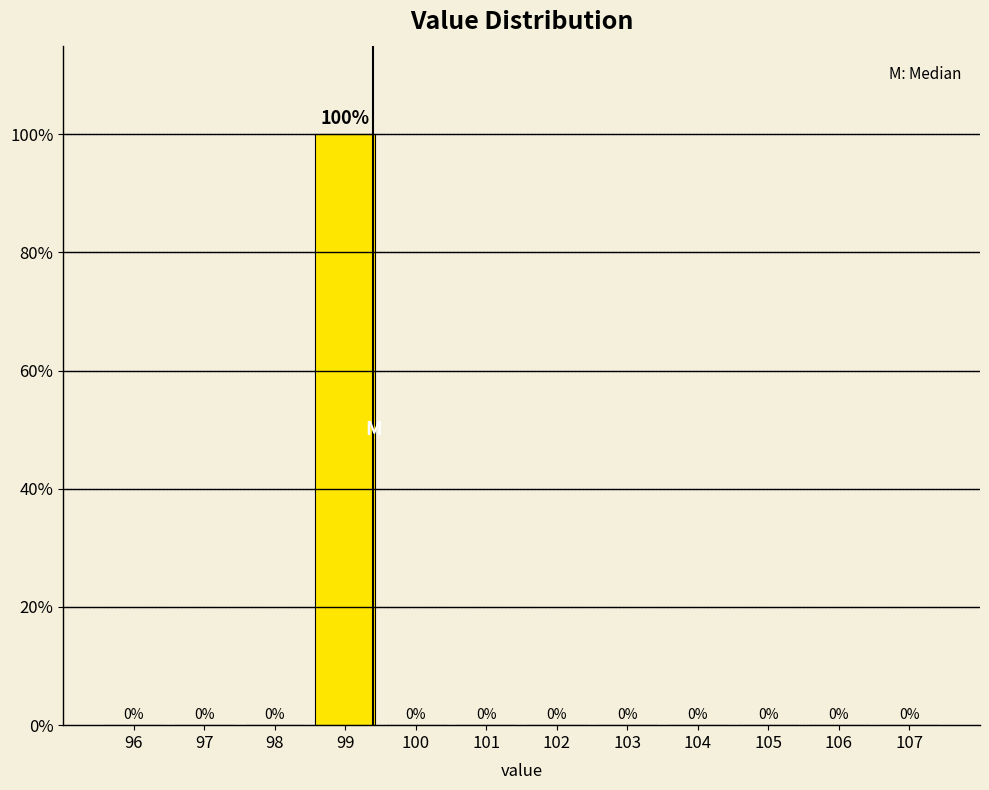

Reading left to right, what are all the values shown in this chart?

96=0	97=0	98=0	99=100	100=0	101=0	102=0	103=0	104=0	105=0	106=0	107=0